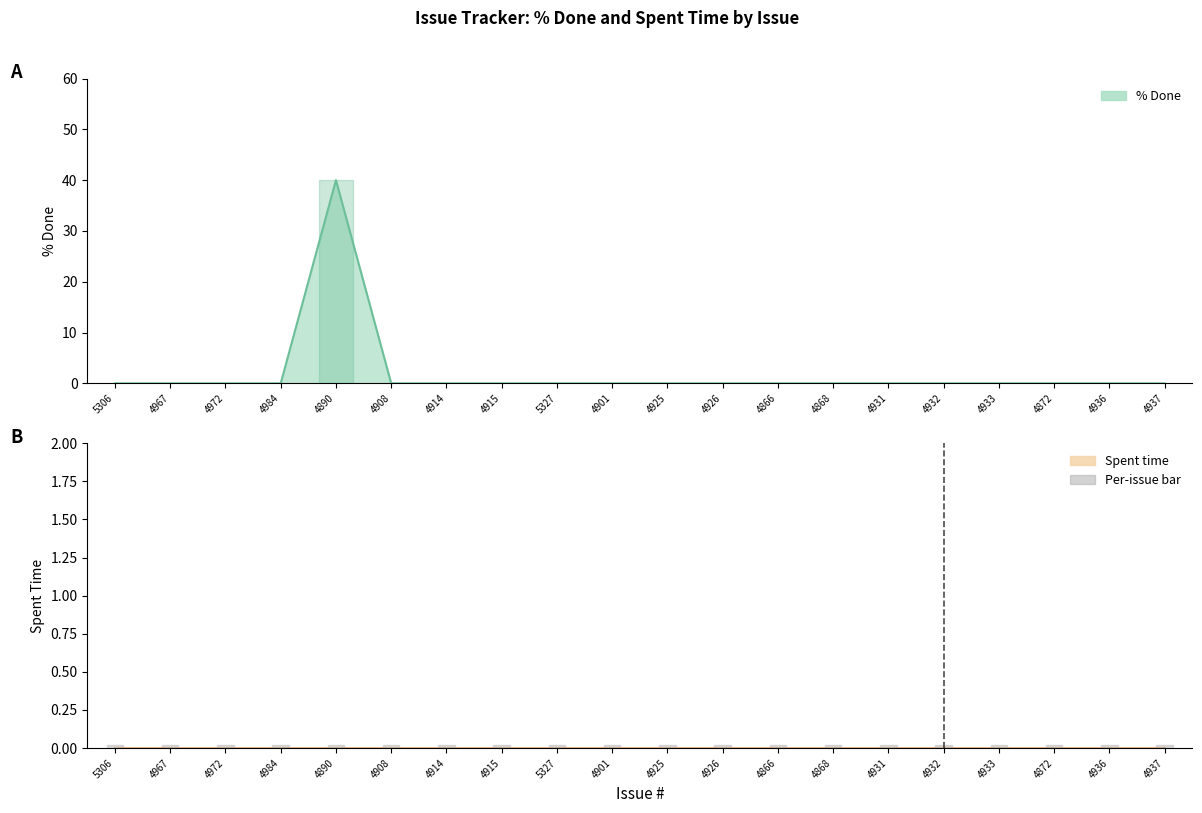

What is the sum of all values?

40